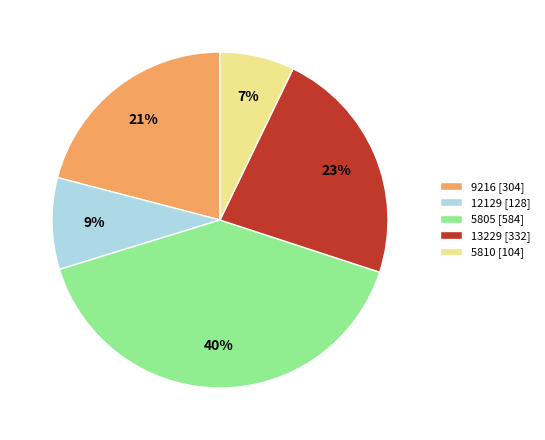

What is the largest slice in the pie chart?

5805